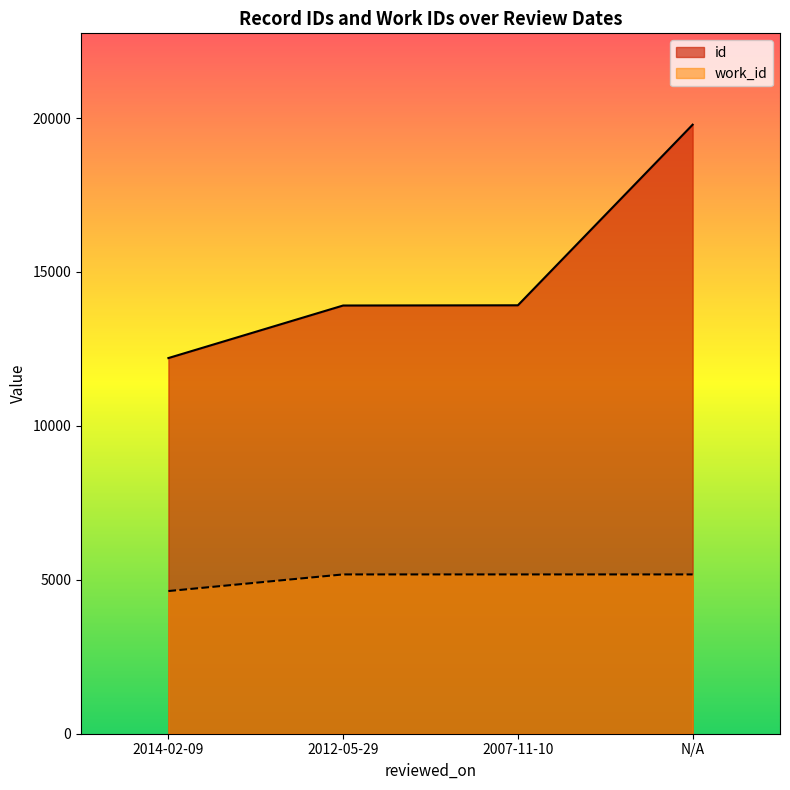

What position from the left is 2012-05-29?

2